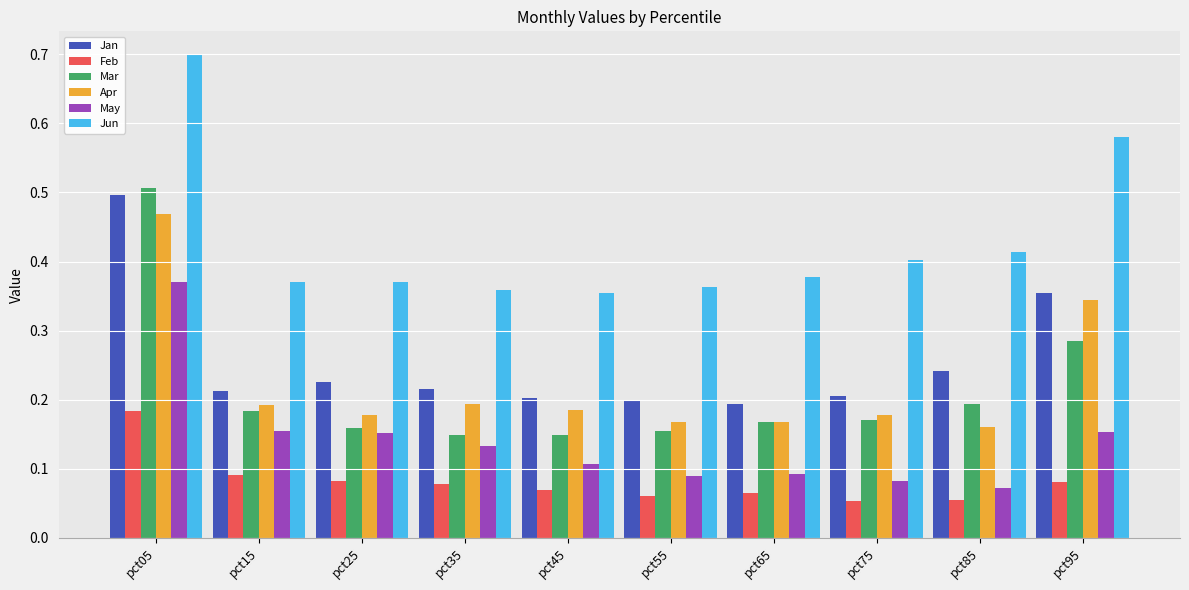

How many groups of bars are there?

10